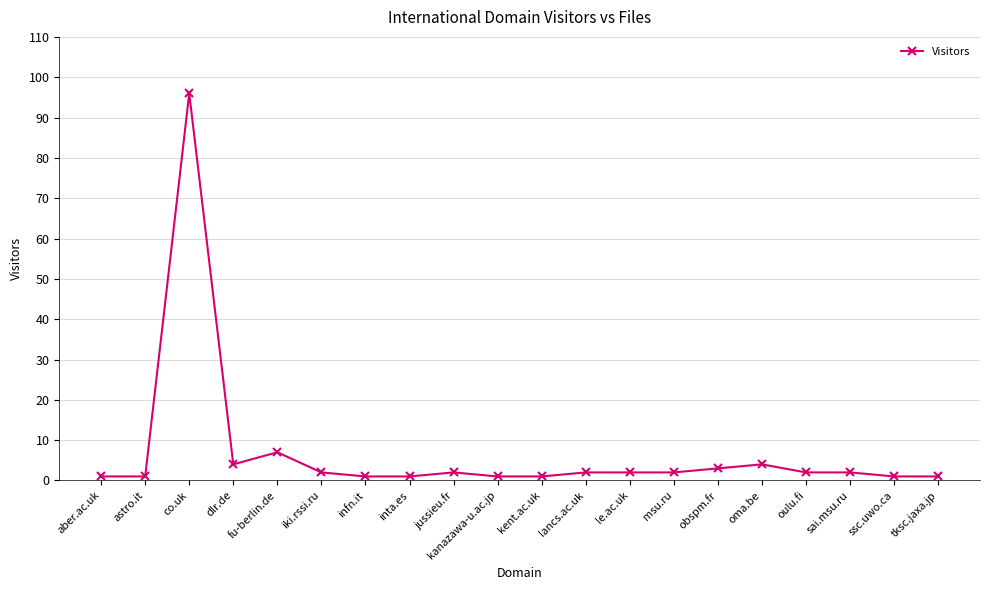

The chart shows a value of 1 at inta.es. True or false?

True